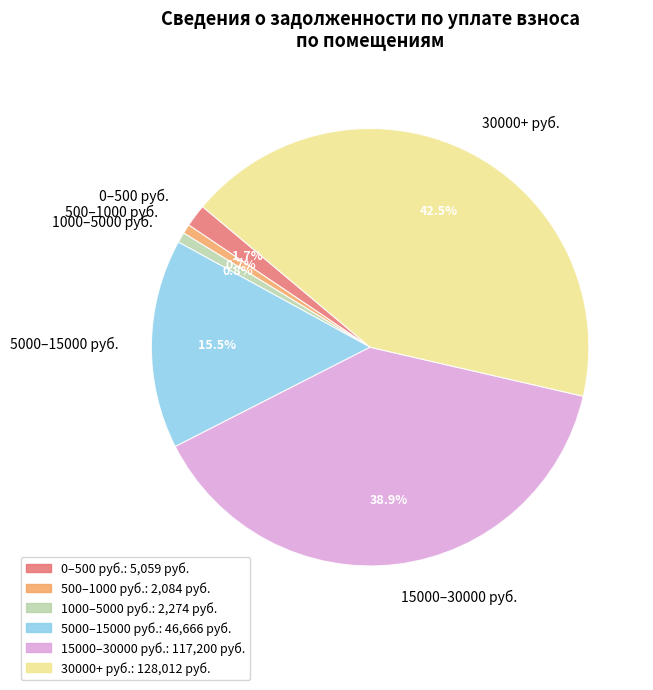

Approximately how many times larger is the value at 5000–15000 руб. compared to 15000–30000 руб.?

0.4